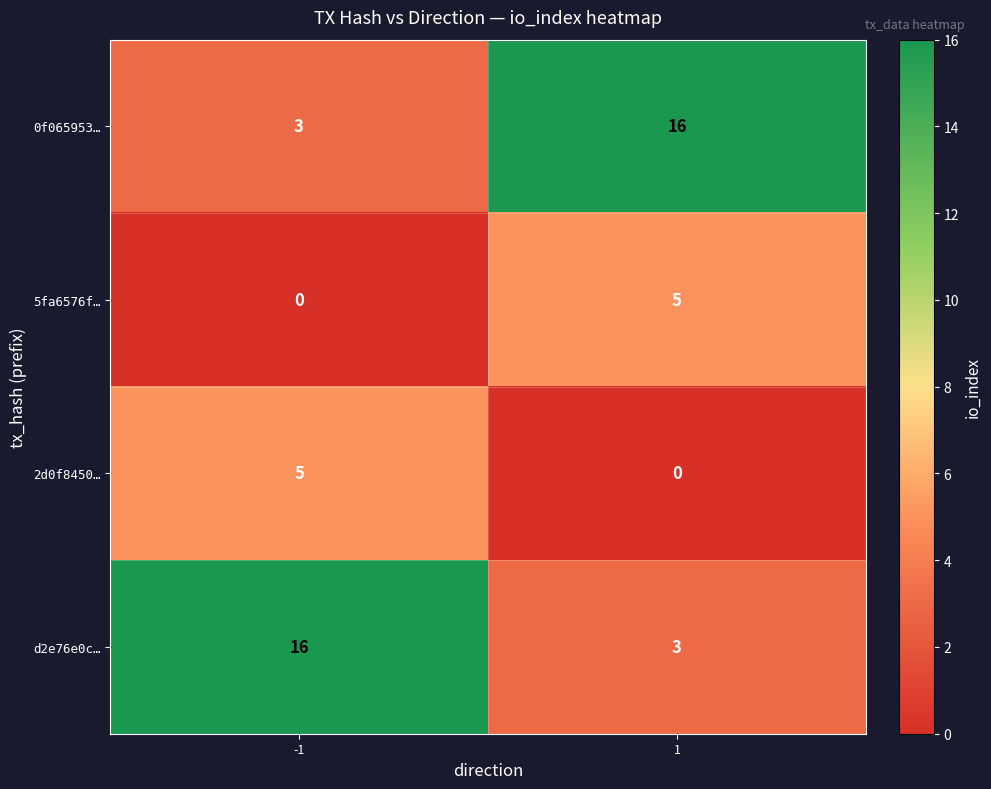

Reading right to left, list all the values displayed in this chart.

0f065953…: 16	3
5fa6576f…: 5	0
2d0f8450…: 0	5
d2e76e0c…: 3	16